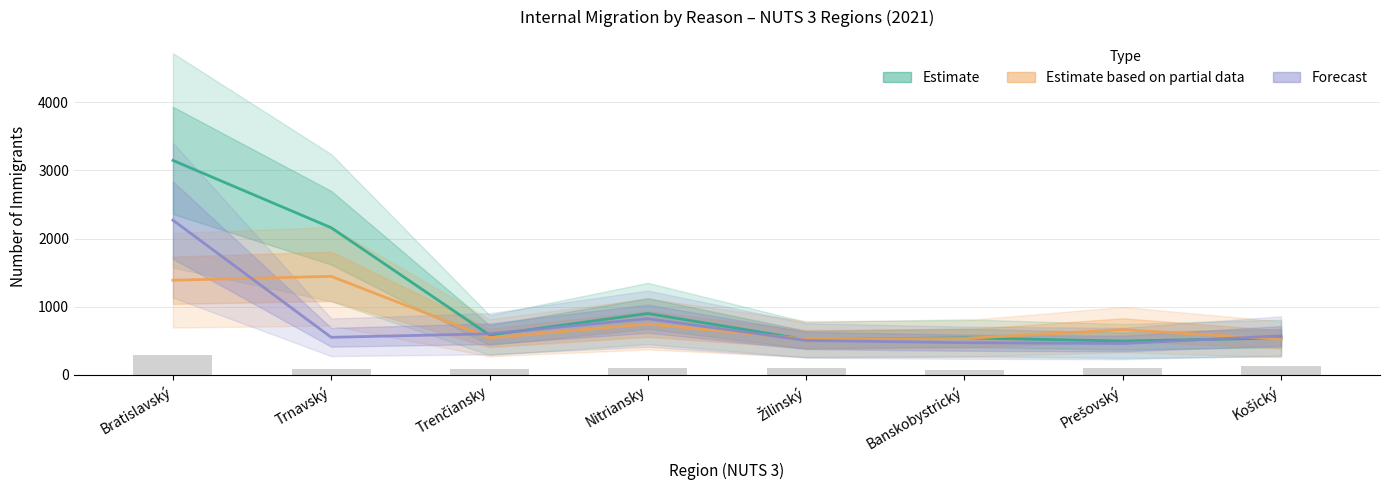

What is the difference between the maximum and minimum values?

225